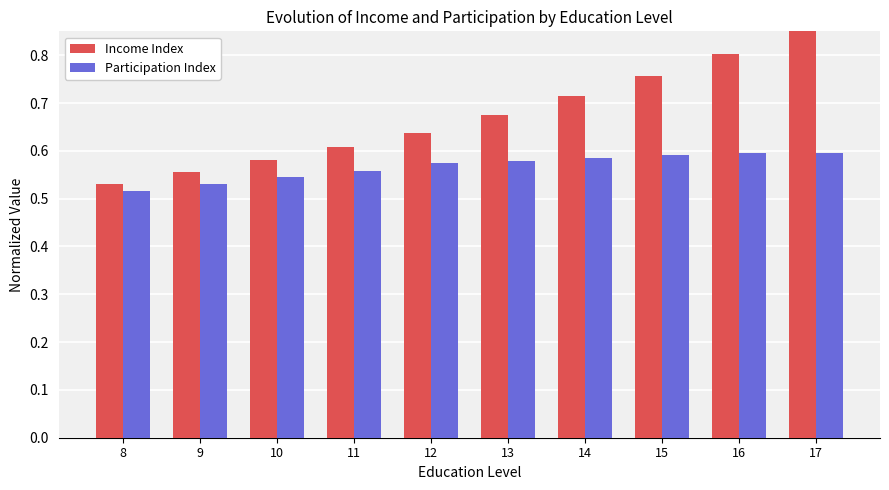

Reading right to left, list all the values displayed in this chart.

Income Index: 17=0.9	16=0.8	15=0.8	14=0.7	13=0.7	12=0.6	11=0.6	10=0.6	9=0.6	8=0.5
Participation Index: 17=0.6	16=0.6	15=0.6	14=0.6	13=0.6	12=0.6	11=0.6	10=0.5	9=0.5	8=0.5